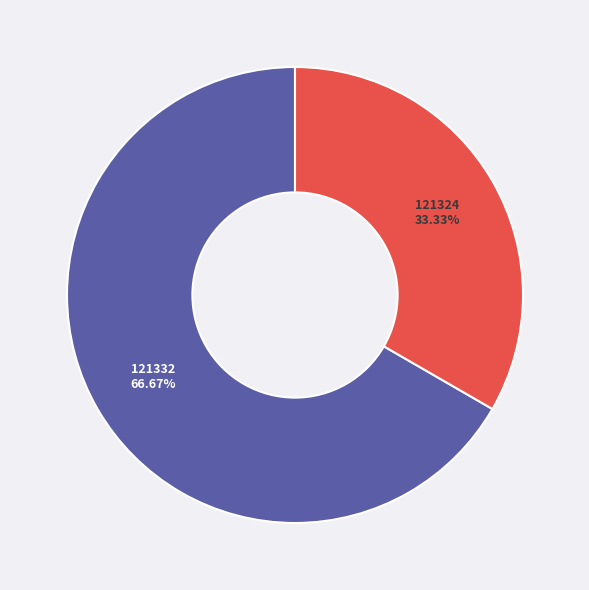

To the nearest percent, what is the combined percentage of 121324 and 121332?

100%